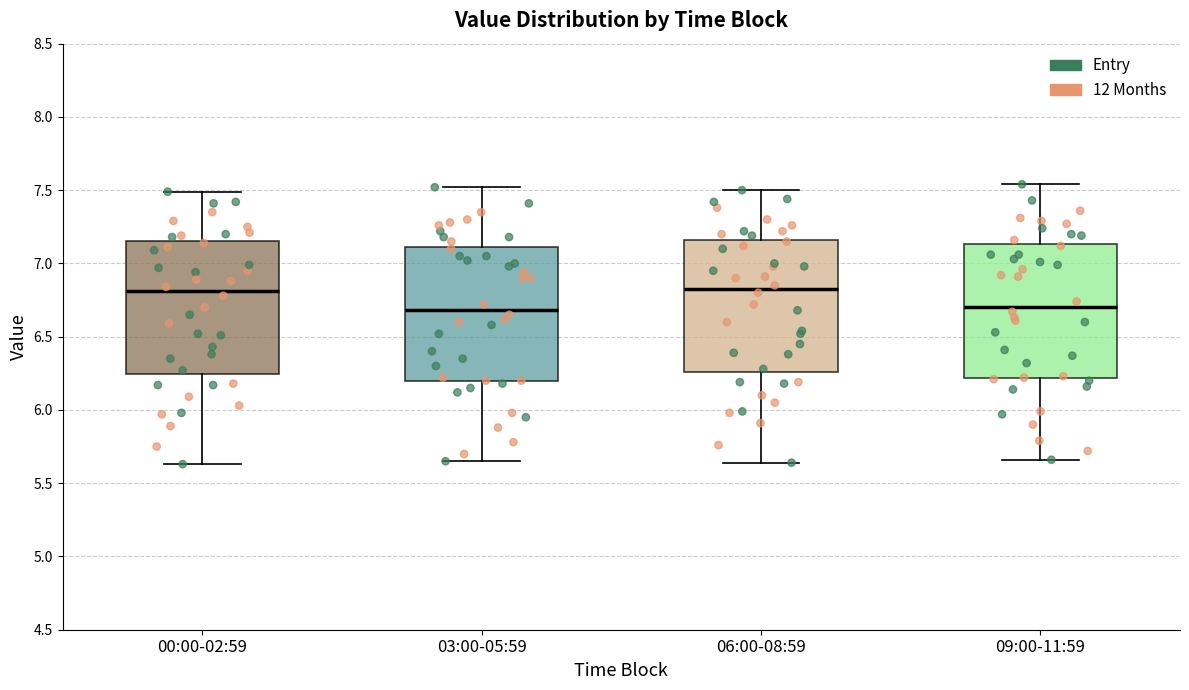

Reading left to right, transcribe this box plot: for each box, give where its median line is, the range the box spans, and where its two whiskers end, as read against the y-axis. The values are not printed on the chart, so give them approximately, as read against the axis.

00:00-02:59: median 6.80, box 6.25 to 7.15, whiskers 5.65 to 7.50
03:00-05:59: median 6.70, box 6.20 to 7.10, whiskers 5.65 to 7.50
06:00-08:59: median 6.85, box 6.25 to 7.15, whiskers 5.65 to 7.50
09:00-11:59: median 6.70, box 6.20 to 7.15, whiskers 5.65 to 7.55